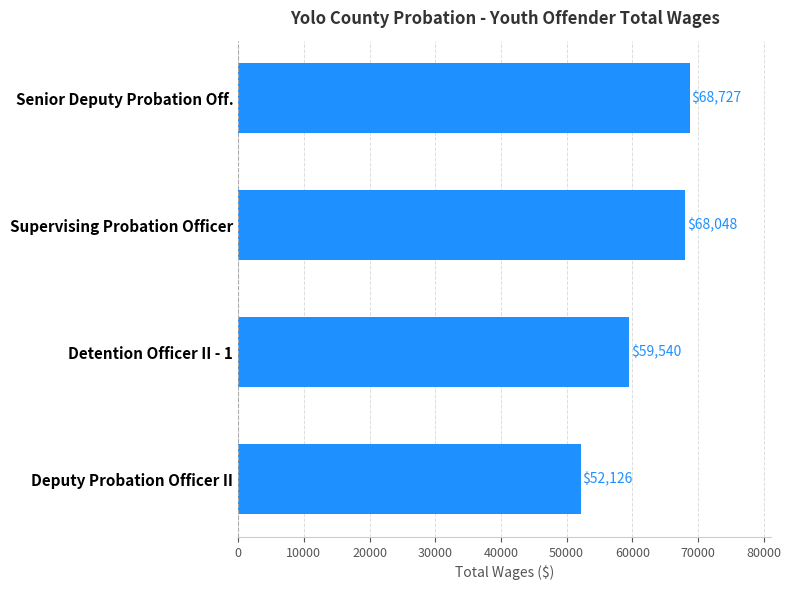

The chart shows a value of 59540 at Detention Officer II - 1. True or false?

True